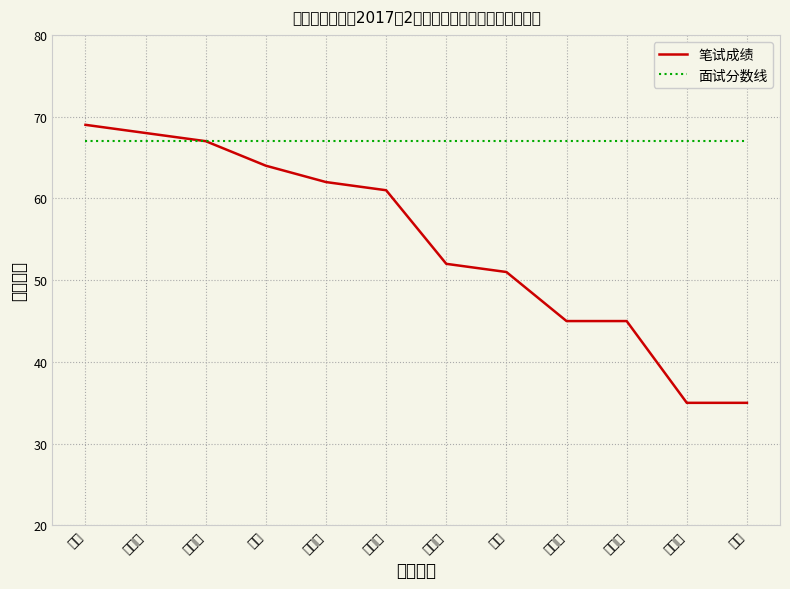

Reading left to right, list all the values displayed in this chart.

笔试成绩: 69	68	67	64	62	61	52	51	45	45	35	35
面试分数线: 67	67	67	67	67	67	67	67	67	67	67	67